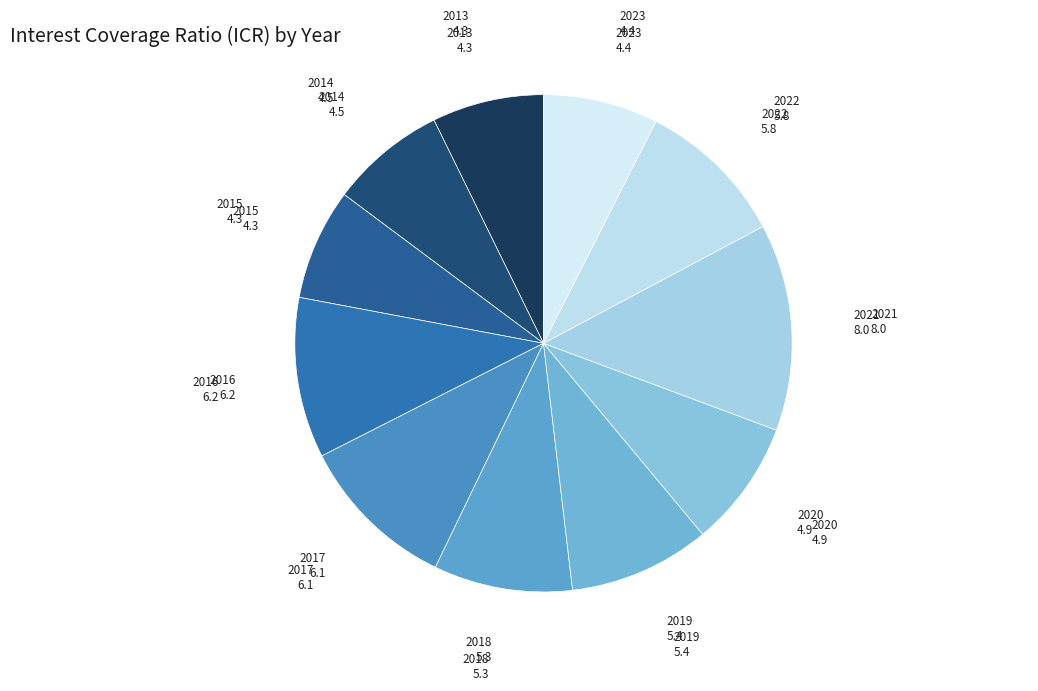

What is the ratio of the value at 2015 to the value at 2020?

0.9